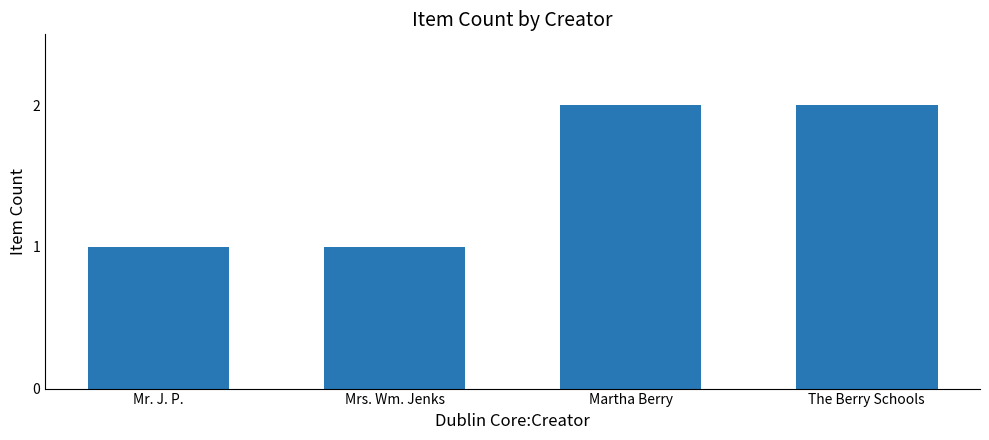

What is the ratio of the value at Mr. J. P. to the value at Mrs. Wm. Jenks?

1.0